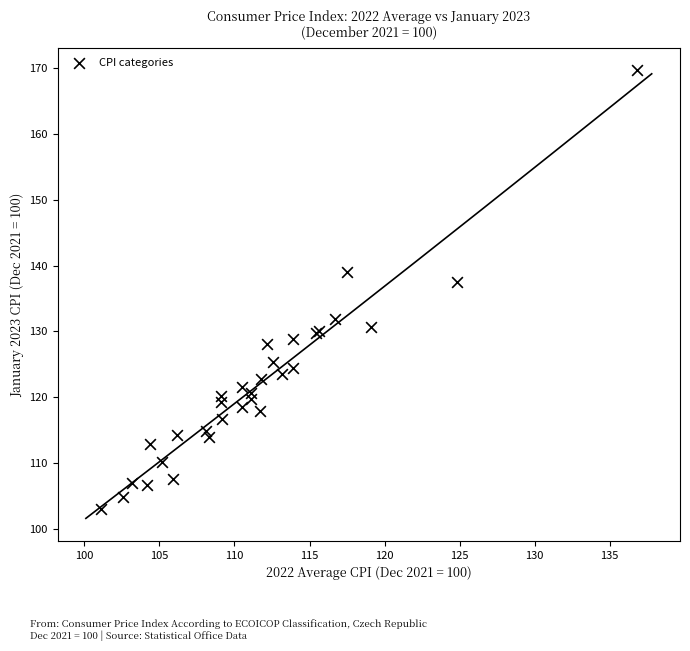

What Y value in the scatter plot is closest to 136?

137.5